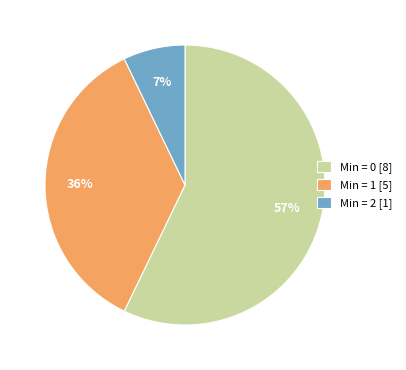

How many segments does this pie chart have?

3